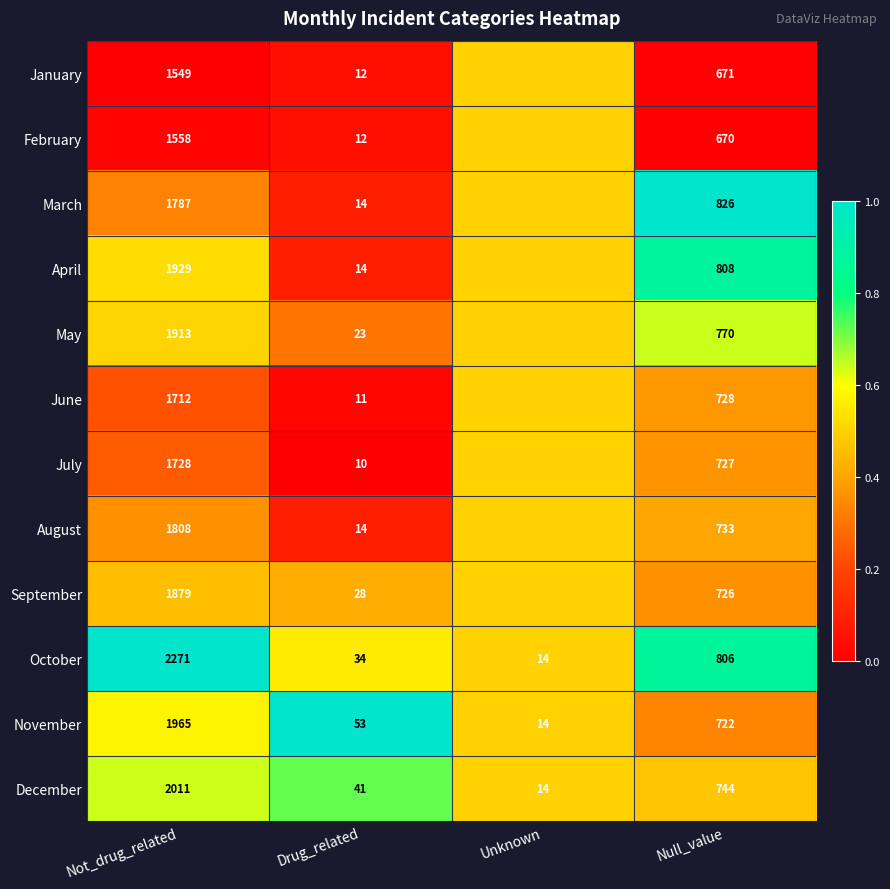

At how many categories does at least one series exceed 0?

4